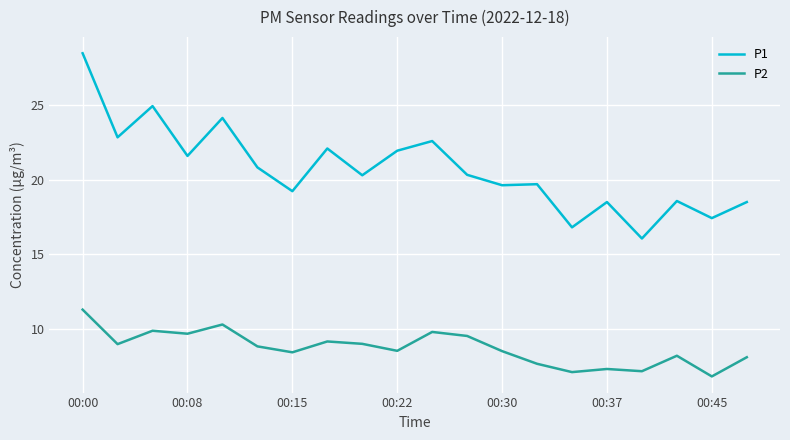

Rank the series by their average value, from highest to lowest.

P1, P2